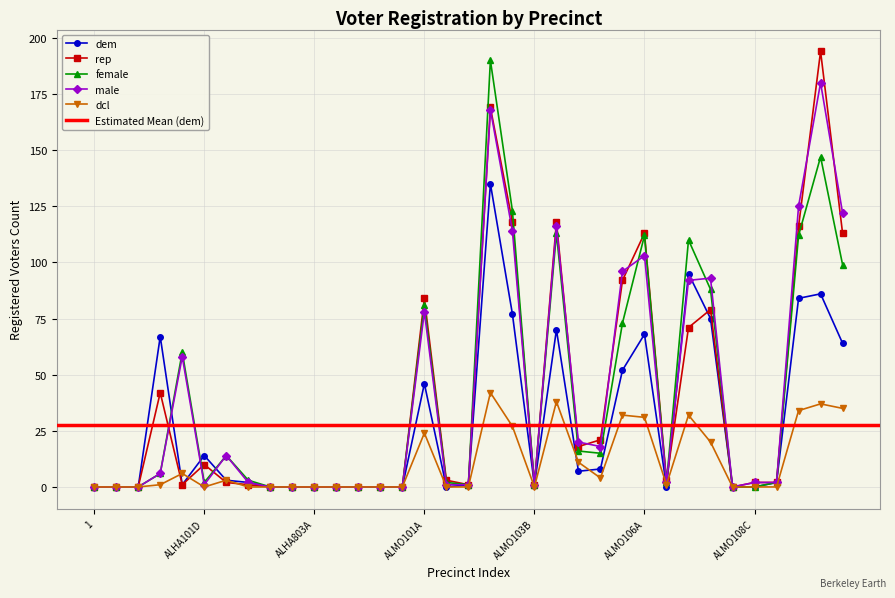

How many lines are shown in the chart?

5